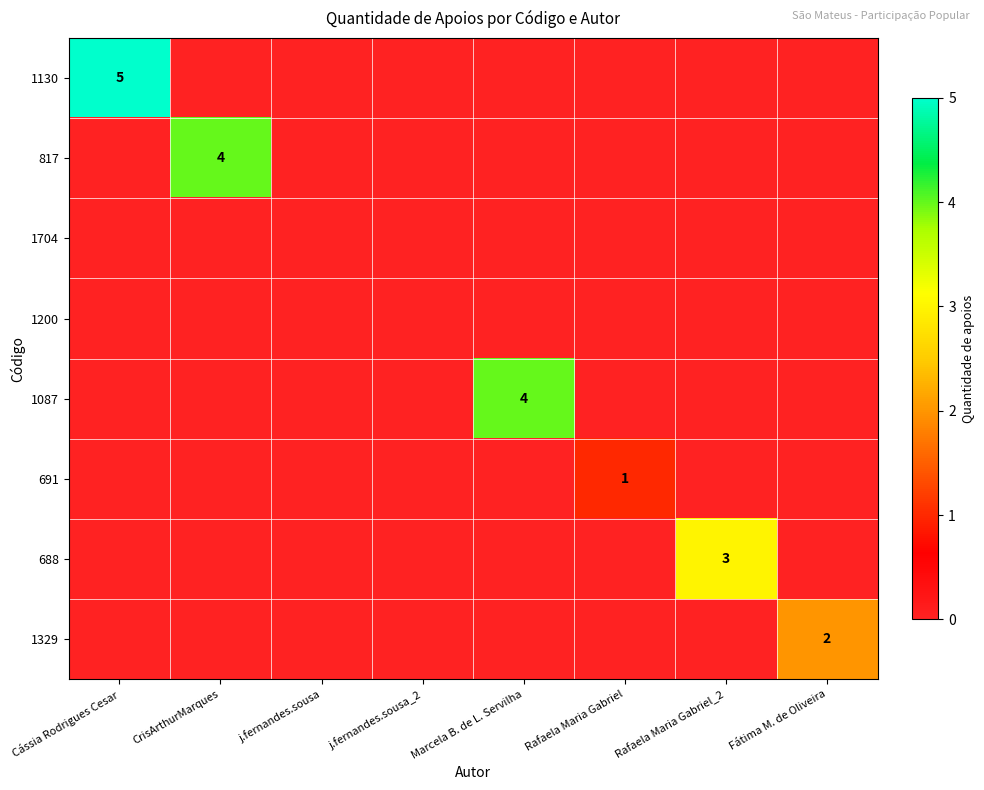

What is the greatest value displayed?

5